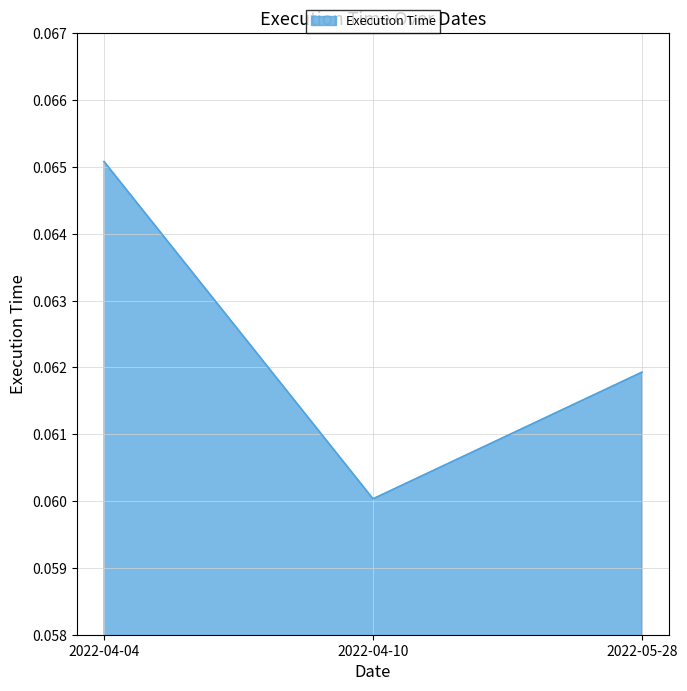

At which label is the value closest to 0?

2022-04-10